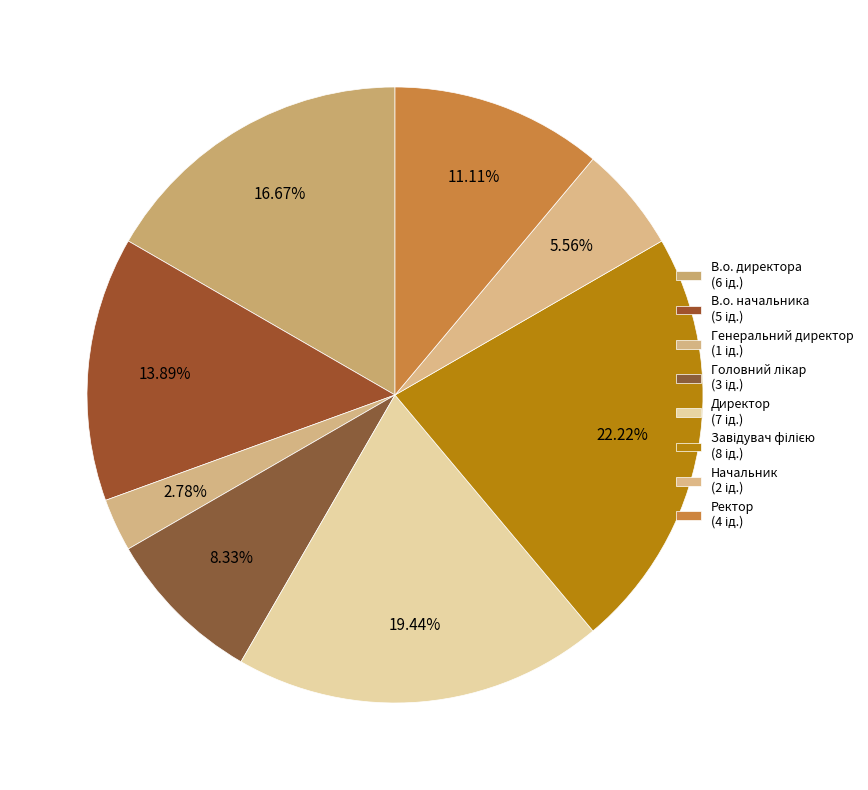

Is there a majority slice in this chart?

No